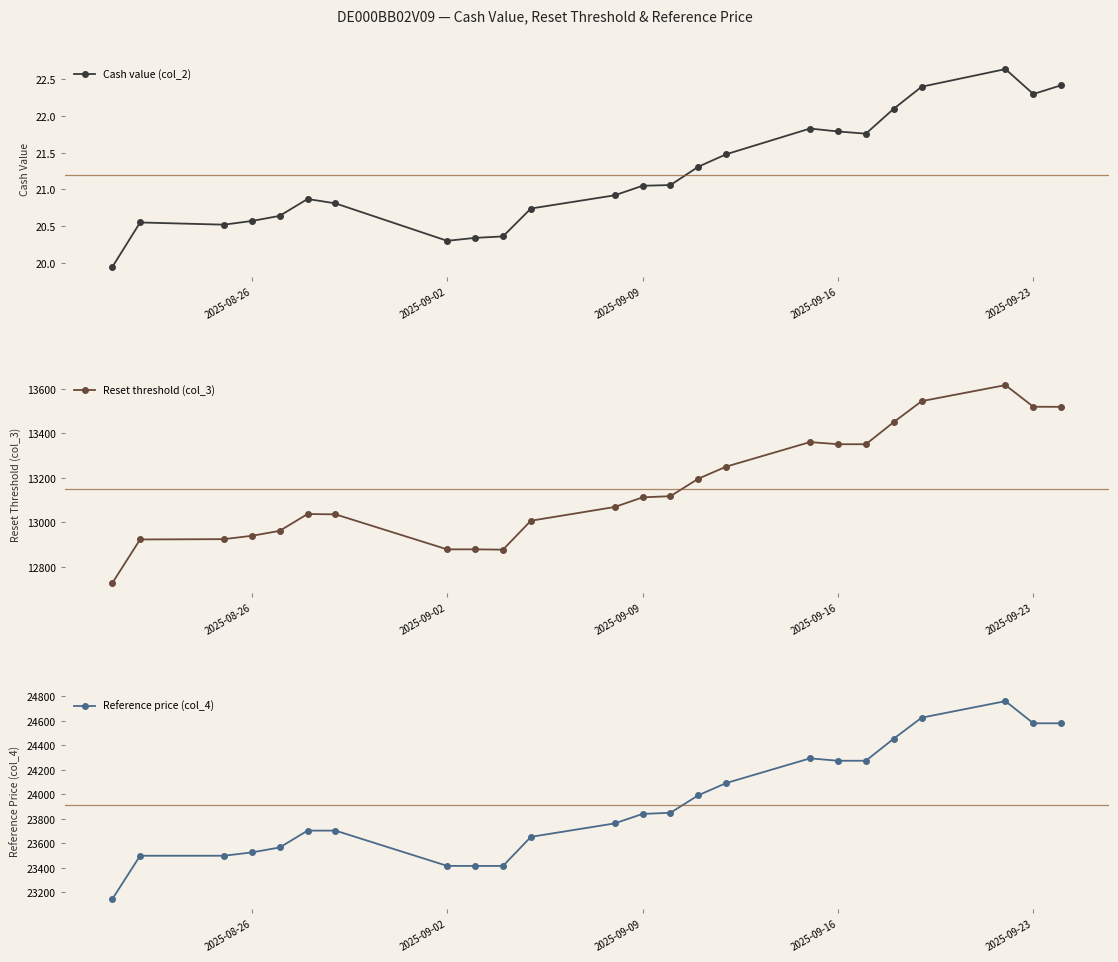

What is the difference between the maximum and minimum values in the Reset threshold (col_3) series?

890.8